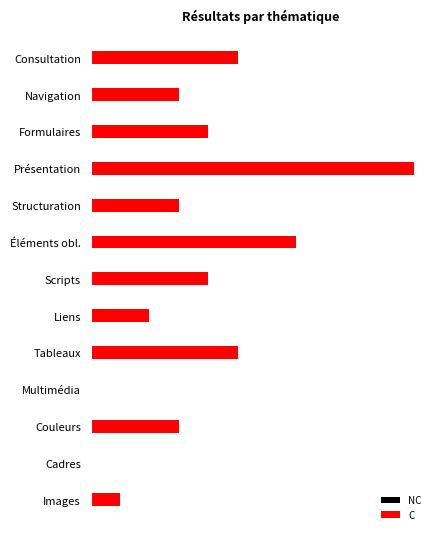

Are the bars grouped side by side (vs. stacked)?

No